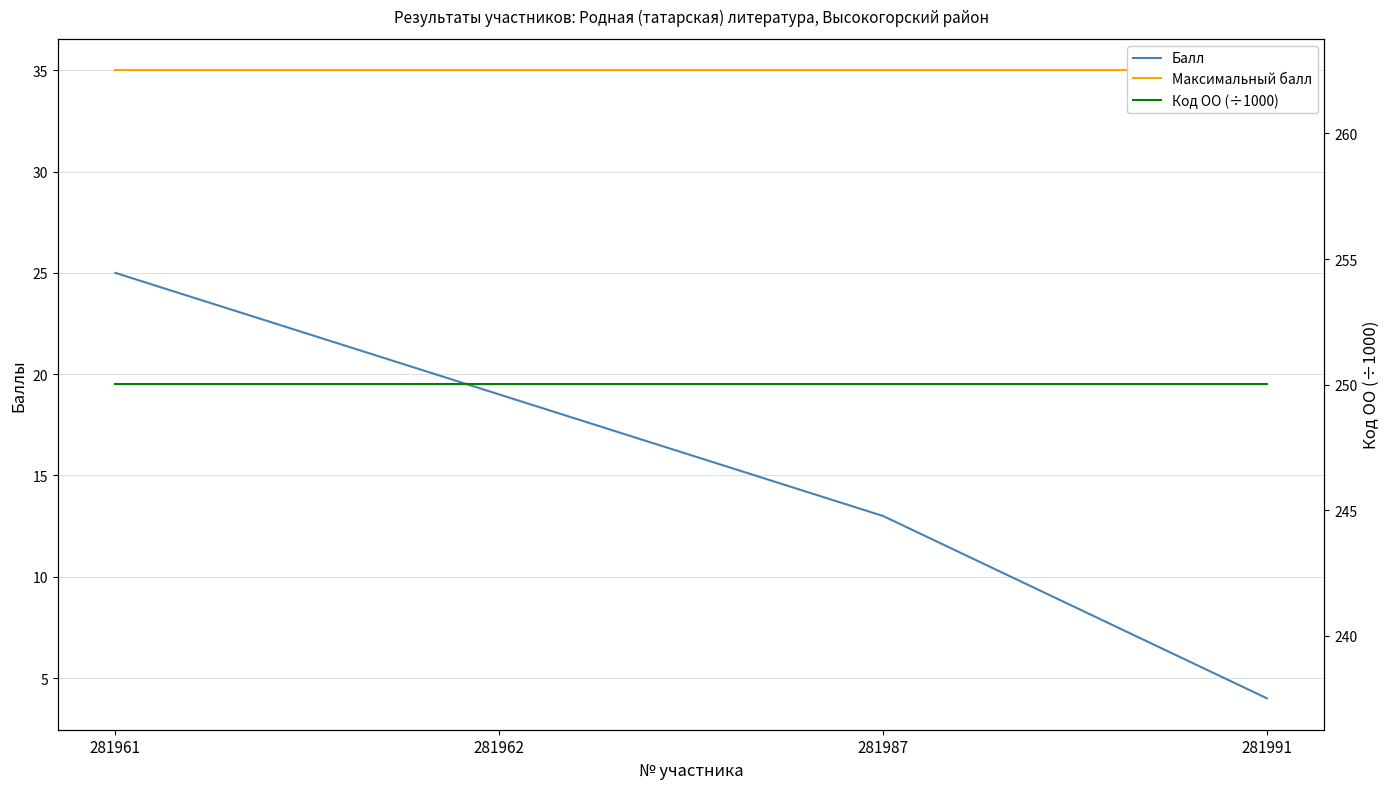

Where is Балл nearest to the value 14?

281987